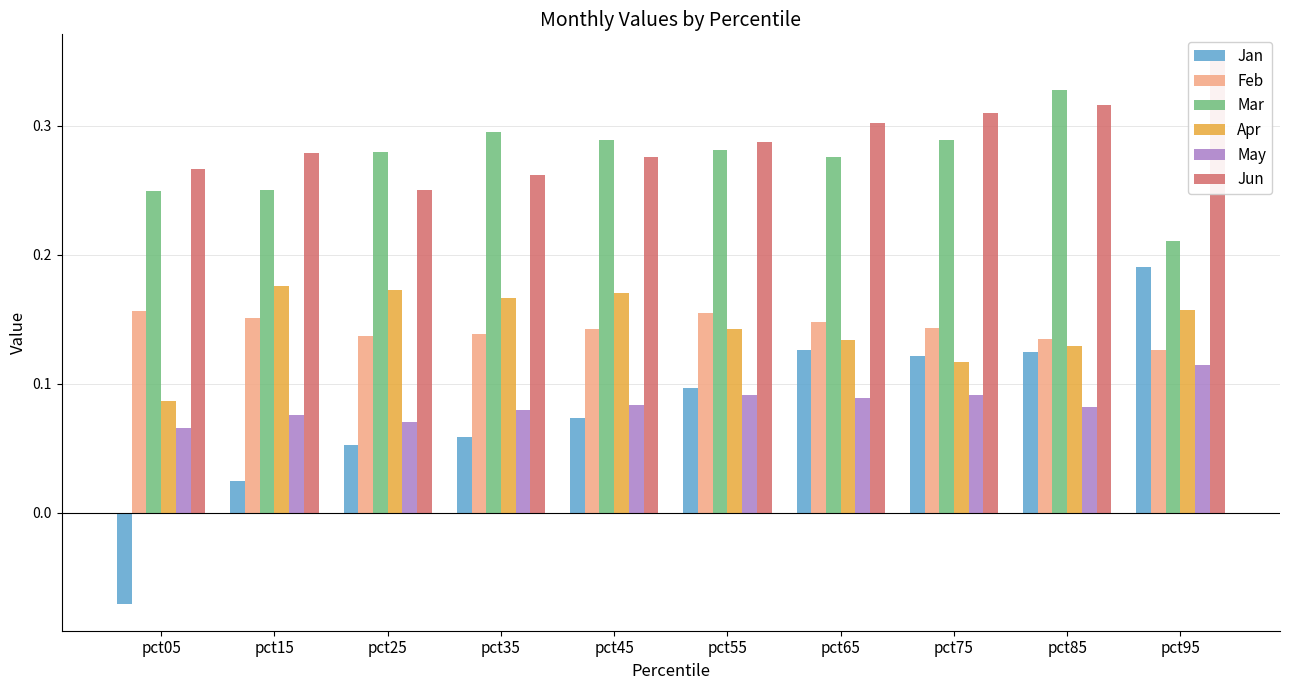

Rank the categories by Jan value from highest to lowest.

pct95, pct65, pct85, pct75, pct55, pct45, pct35, pct25, pct15, pct05